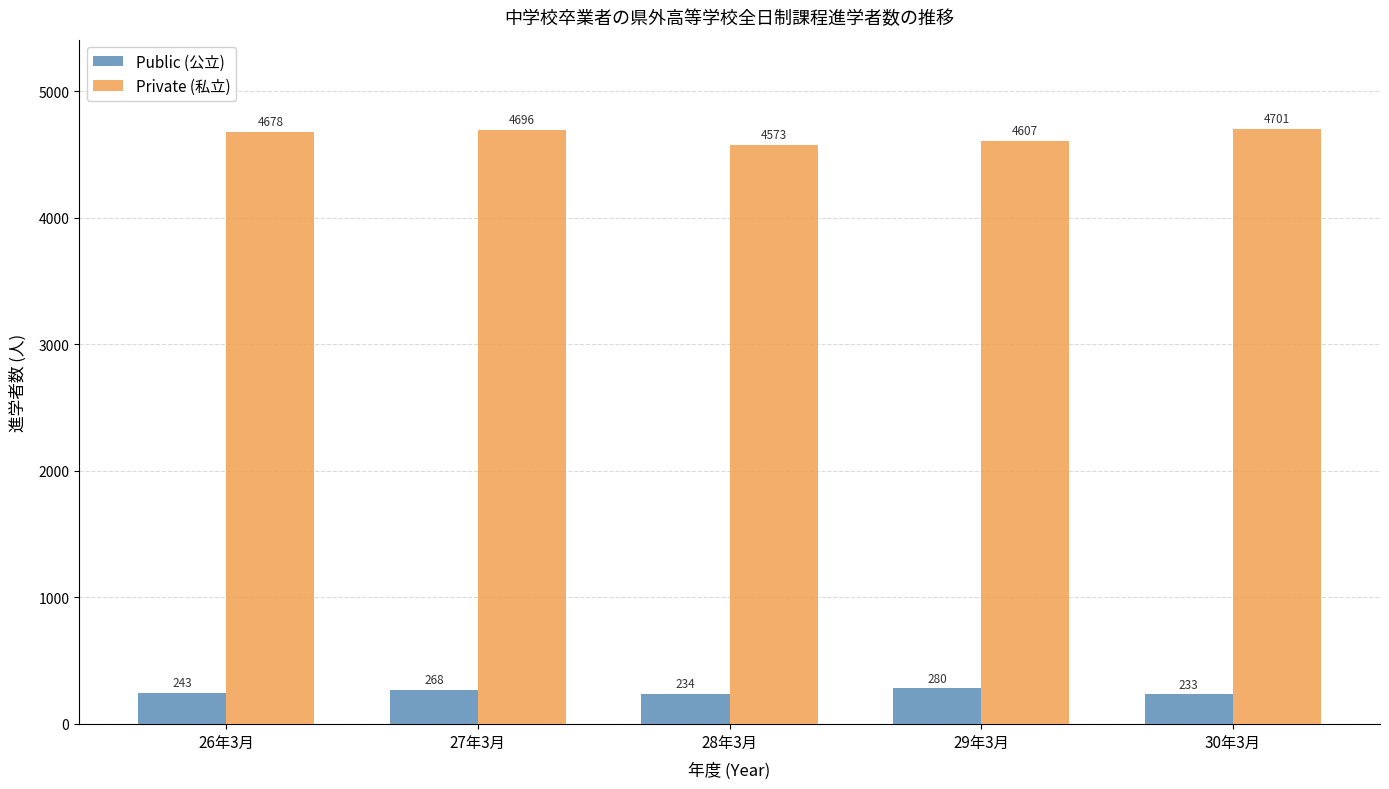

What is the spread (max minus min) of values at 28年3月?

4339